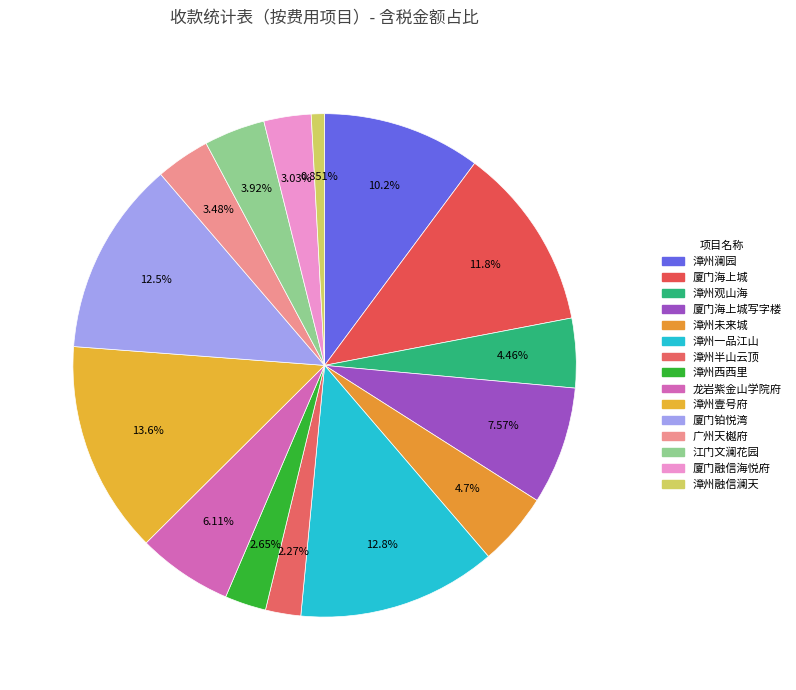

Do 厦门铂悦湾 and 漳州西西里 together represent more than half of the pie?

No